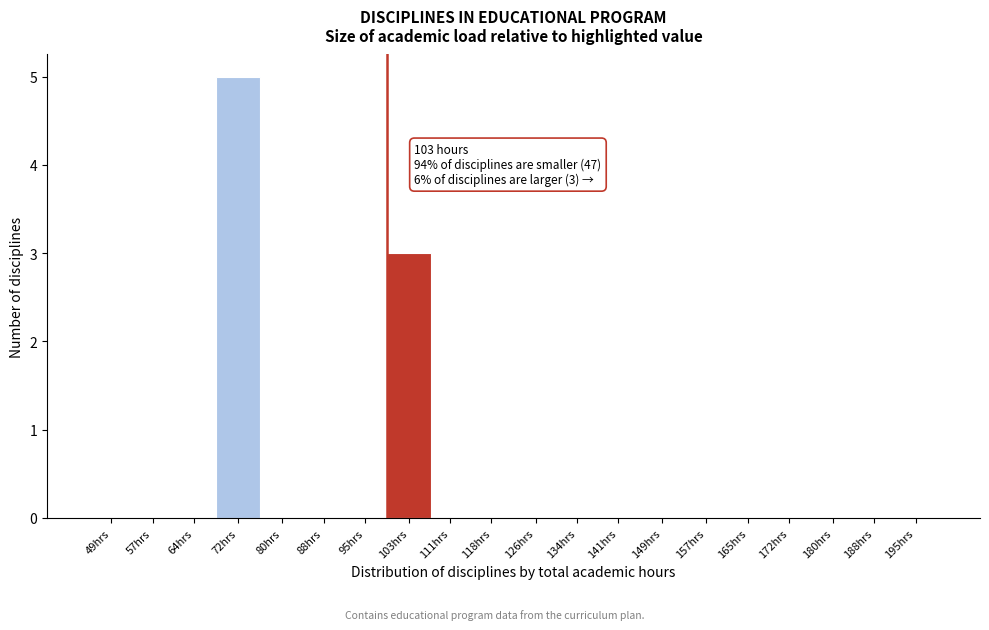

Reading left to right, list all the values displayed in this chart.

49hrs=0	57hrs=0	64hrs=0	72hrs=5	80hrs=0	88hrs=0	95hrs=0	103hrs=3	111hrs=0	118hrs=0	126hrs=0	134hrs=0	141hrs=0	149hrs=0	157hrs=0	165hrs=0	172hrs=0	180hrs=0	188hrs=0	195hrs=0